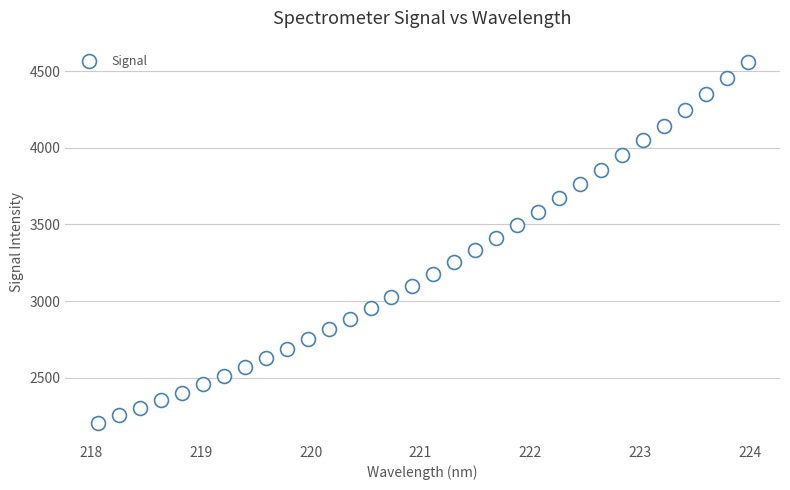

What is the range of Y values (max minus min)?

2358.7